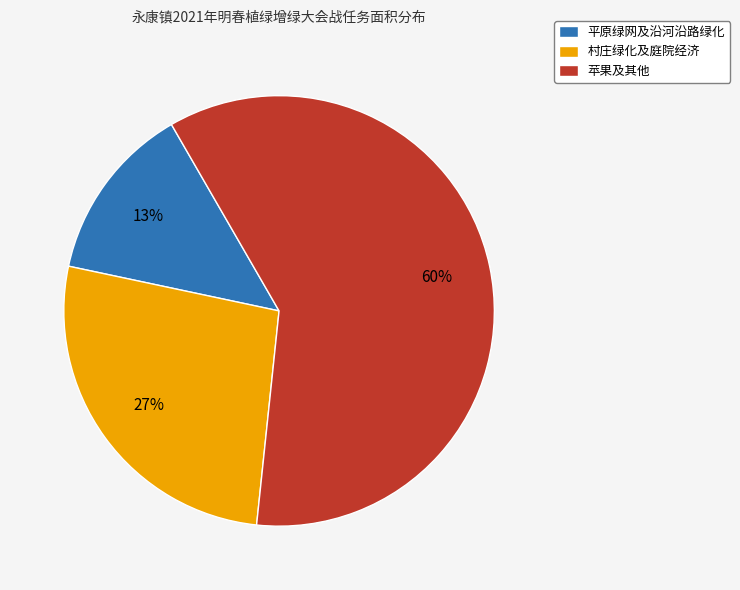

How many segments does this pie chart have?

3